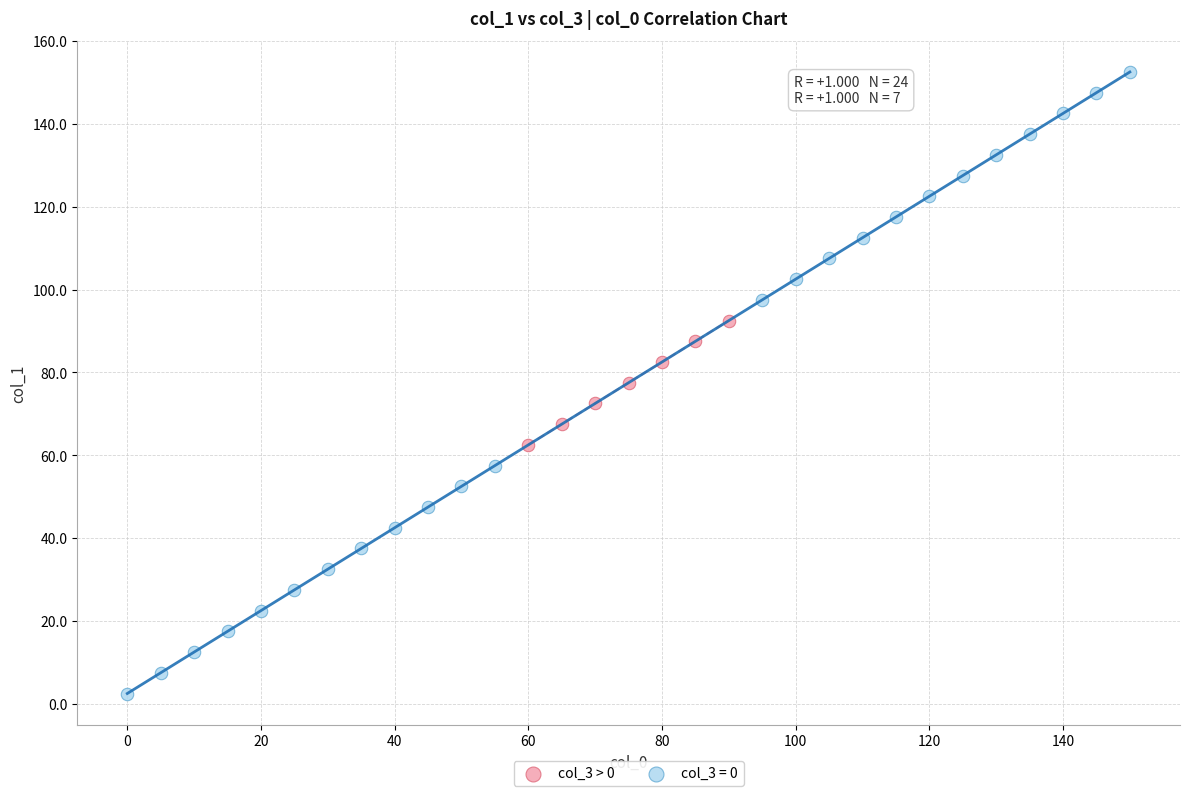

Which series contains the lowest Y value?

col_3 = 0